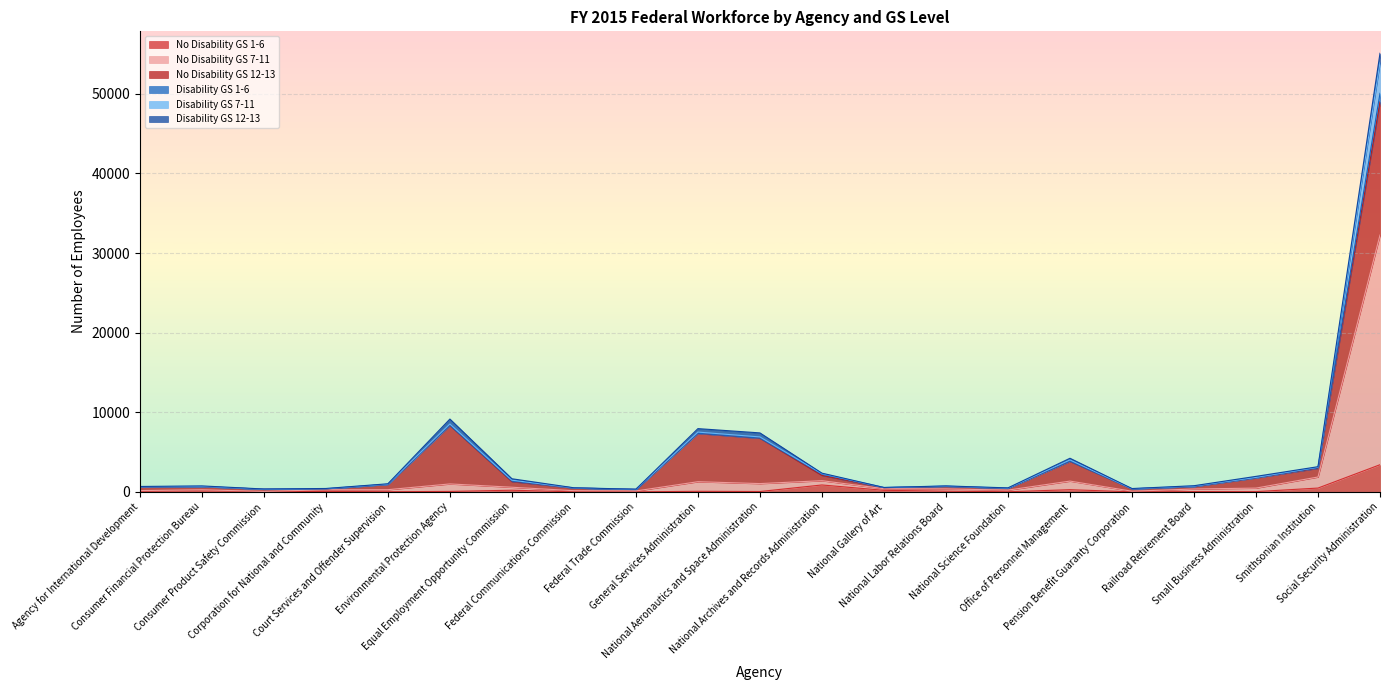

What is the total value across all series at Small Business Administration?

1949